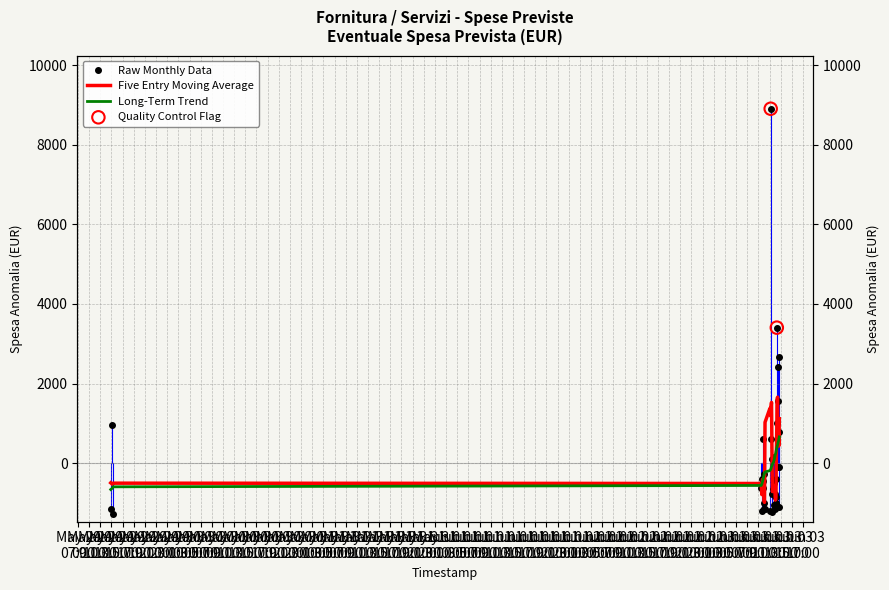

Between Jun 01
03:00 and May 30
07:00, which is larger?

Jun 01
03:00